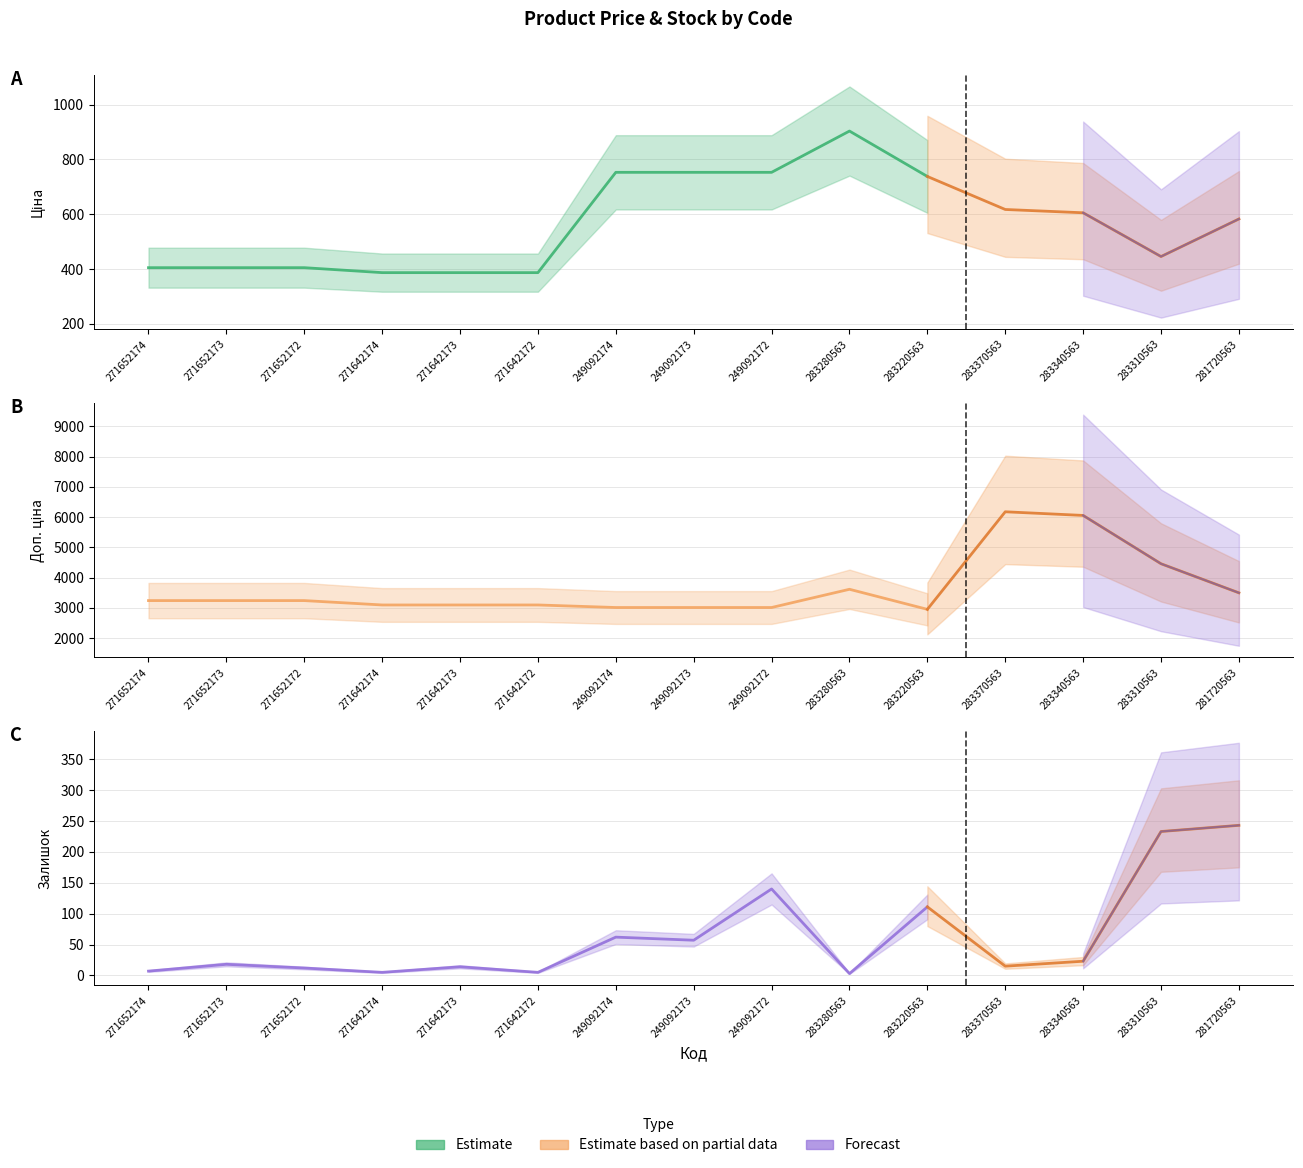

Which has a higher value, 271652174 or 271652172?

271652174